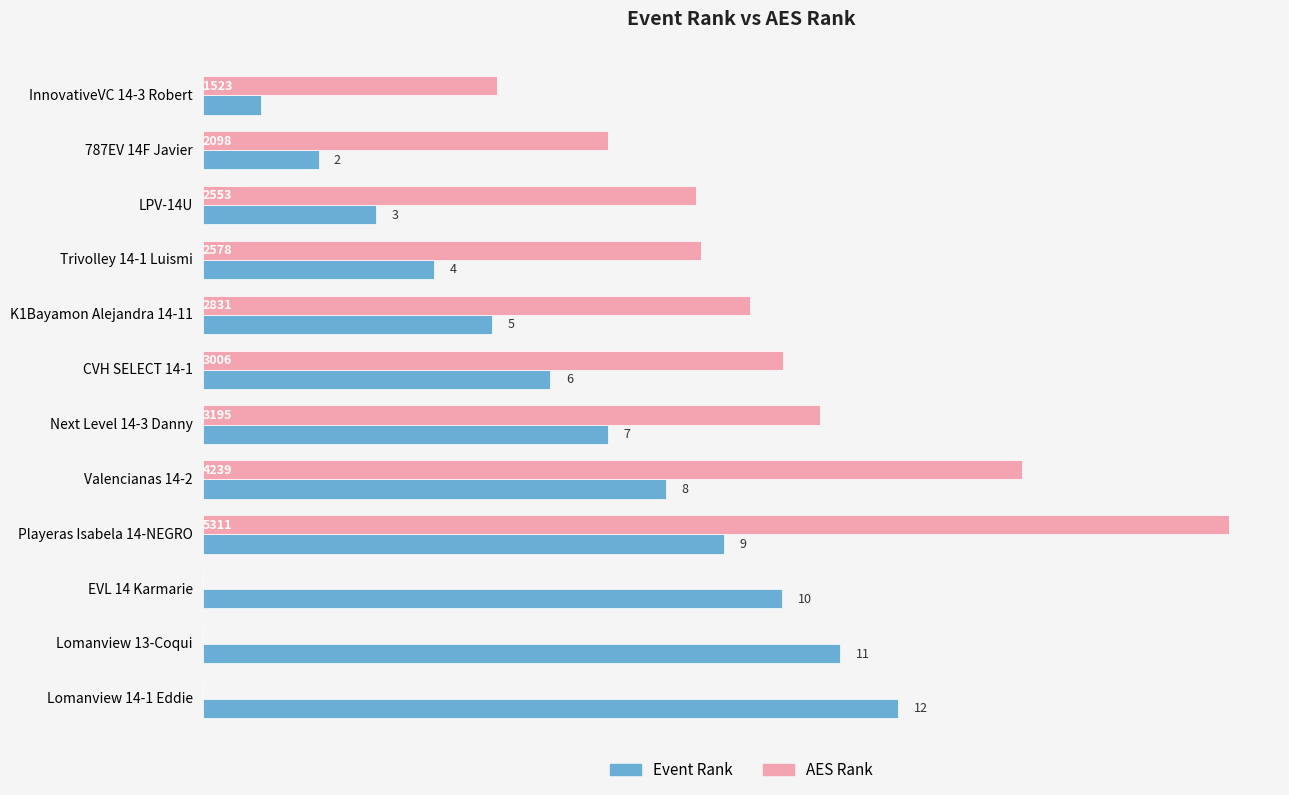

What are all the series names shown in the legend?

Event Rank, AES Rank